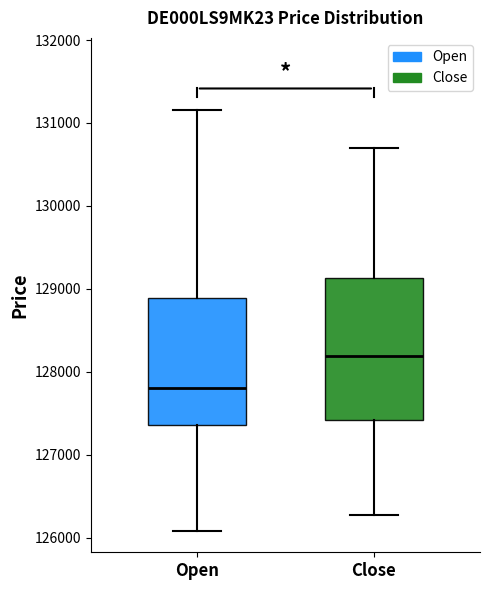

Reading left to right, transcribe this box plot: for each box, give where its median line is, the range the box spans, and where its two whiskers end, as read against the y-axis. The values are not printed on the chart, so give them approximately, as read against the axis.

Open: median 127800, box 127400 to 128900, whiskers 126100 to 131200
Close: median 128200, box 127400 to 129100, whiskers 126300 to 130700